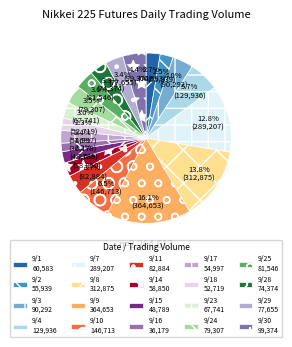

How many slices are in this pie chart?

20